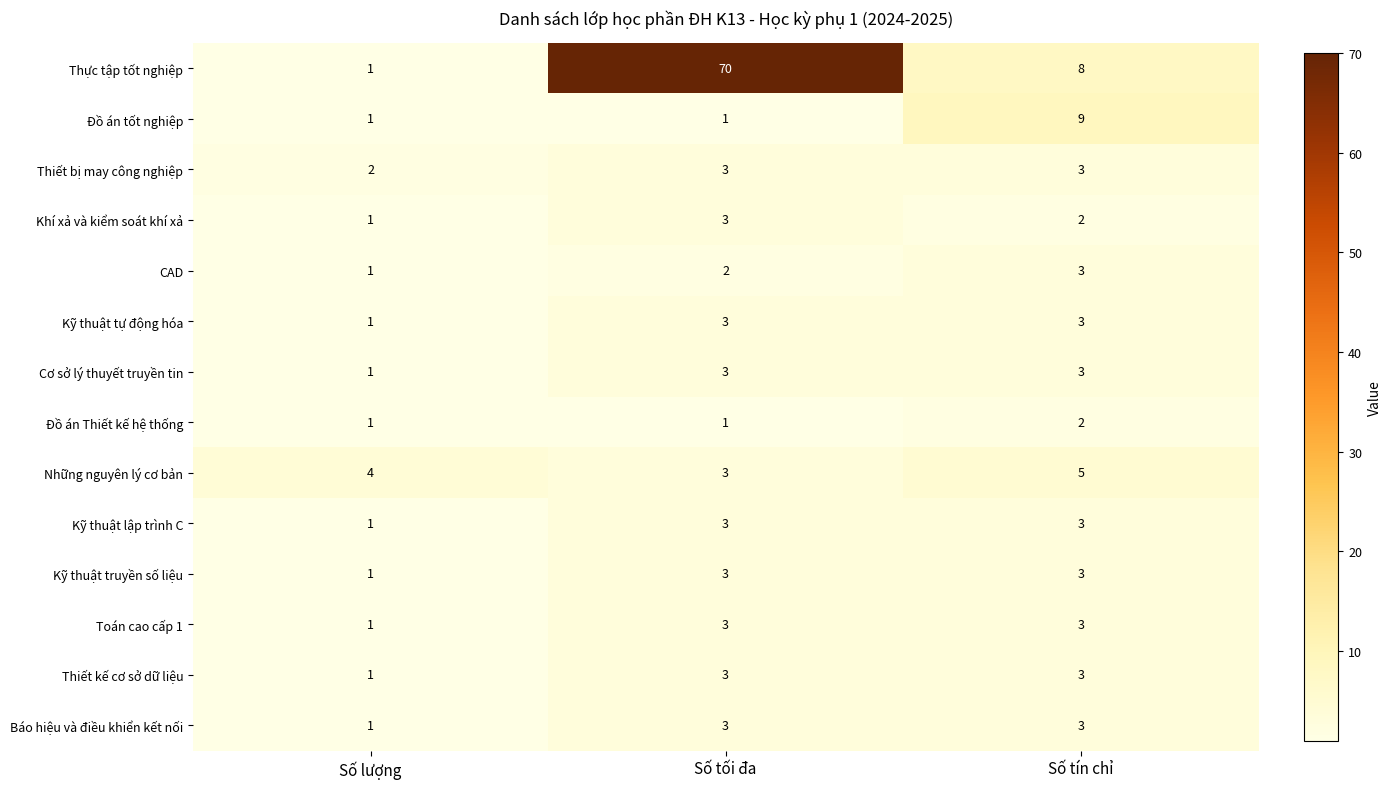

How many Báo hiệu và điều khiển kết nối values are between 1 and 3?

3